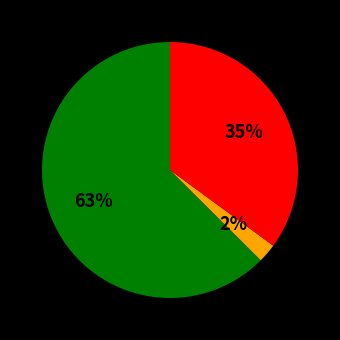

Does any single category account for the majority?

Yes